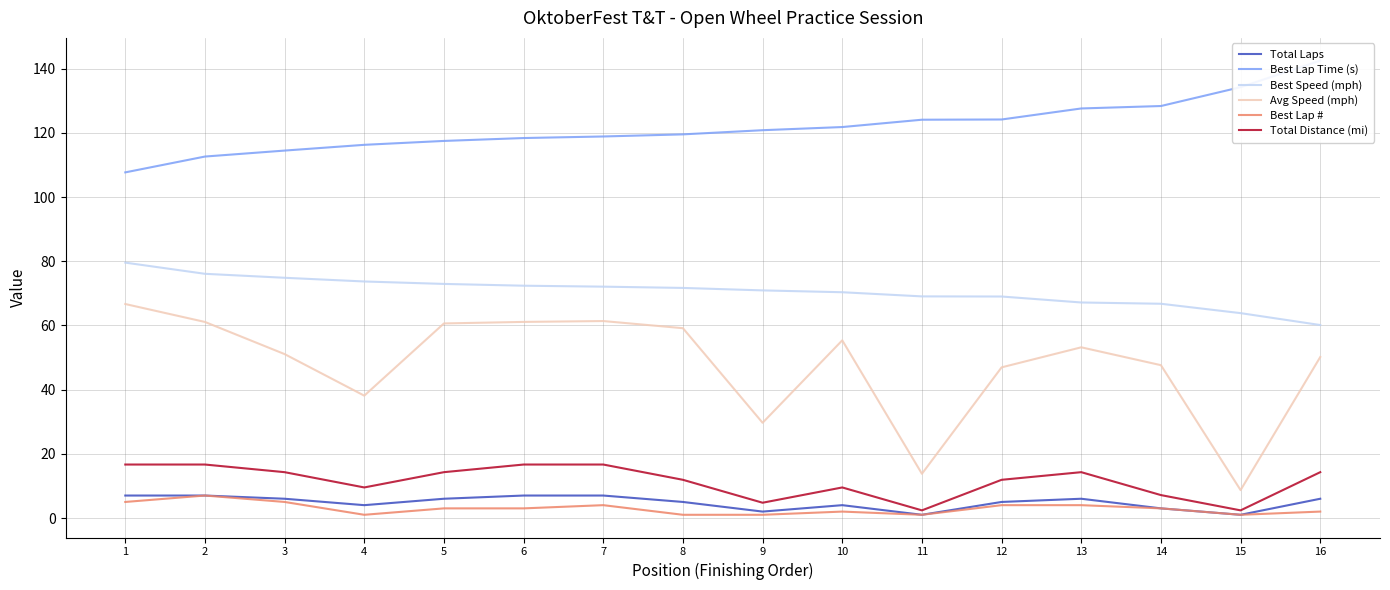

What is the difference between the maximum and second lowest values in the Avg Speed (mph) series?

52.9